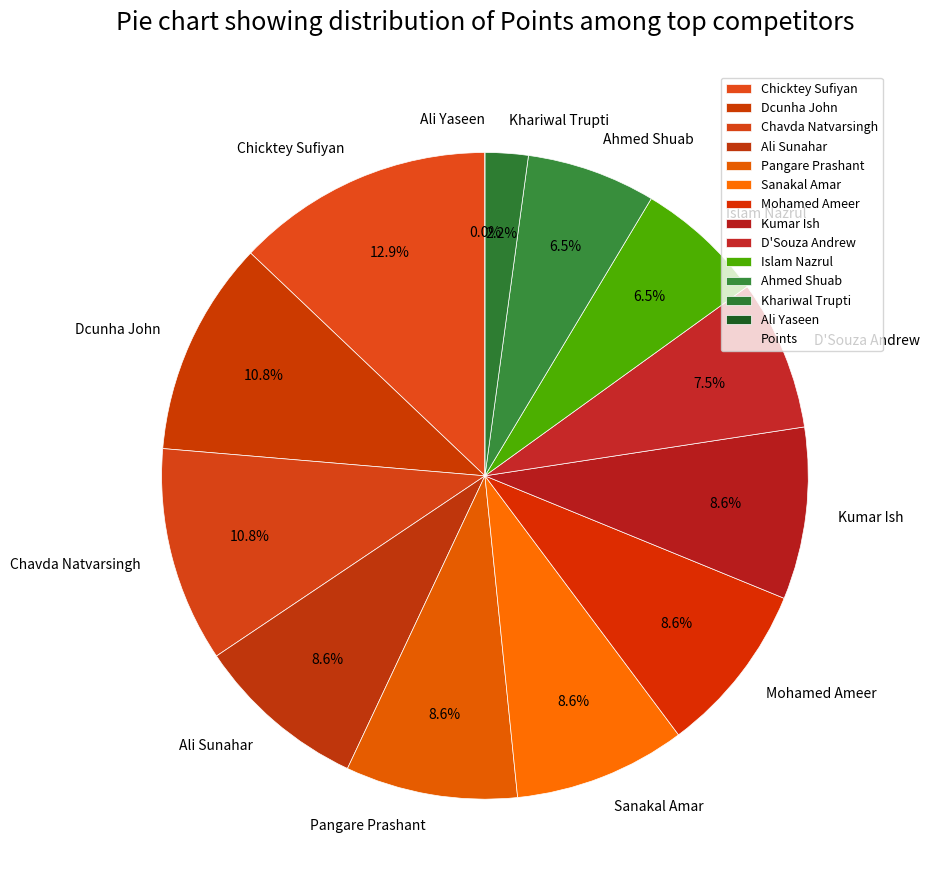

True or false: Ali Yaseen accounts for 12% of the total.

False